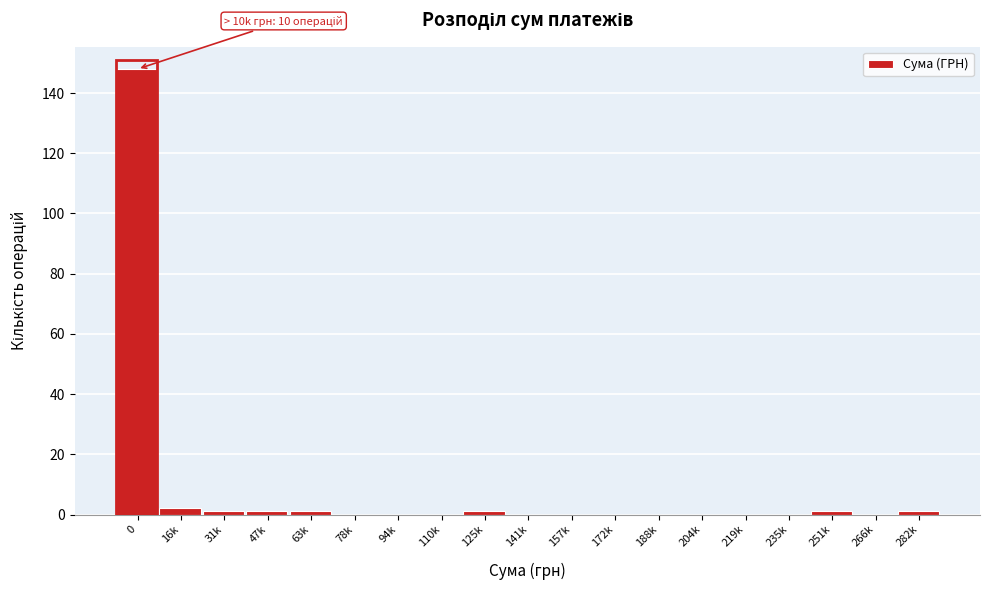

Reading left to right, list all the values displayed in this chart.

0=148	16k=2	31k=1	47k=1	63k=1	78k=0	94k=0	110k=0	125k=1	141k=0	157k=0	172k=0	188k=0	204k=0	219k=0	235k=0	251k=1	266k=0	282k=1